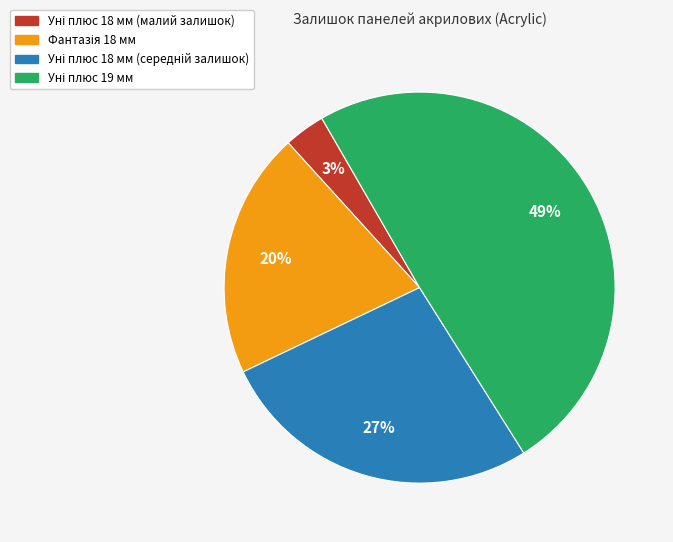

Does any single category account for the majority?

No